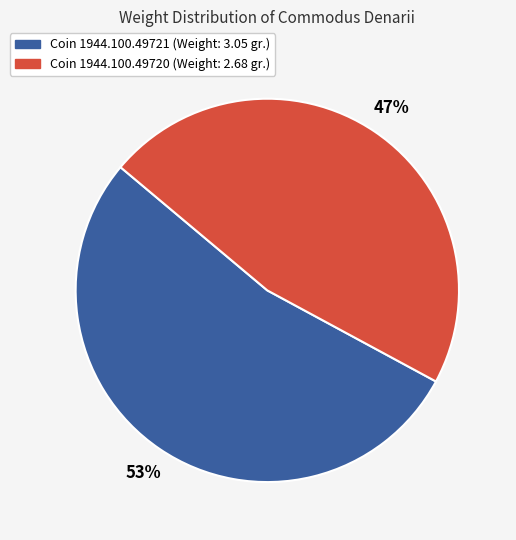

To the nearest percent, what is the difference between the largest and smallest slice percentages?

6%